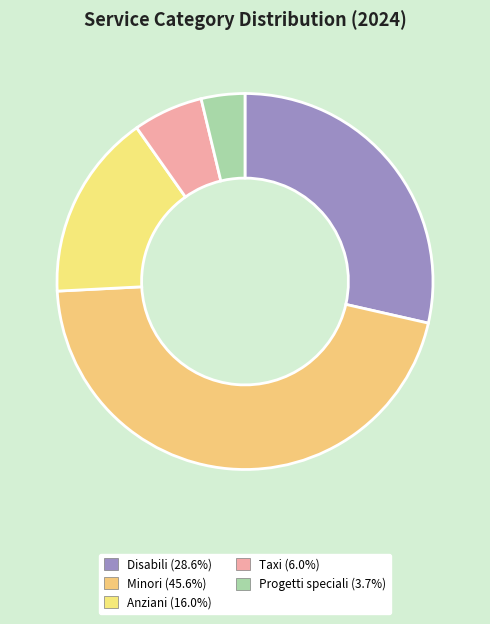

Approximately how many times larger is the value at Progetti speciali compared to Minori?

0.1